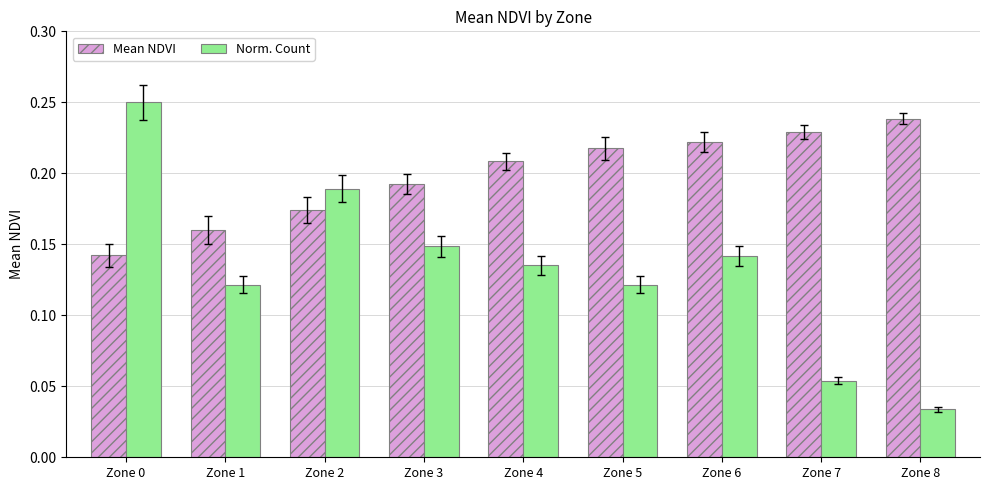

Which series changed the most between Zone 0 and Zone 2?

Norm. Count